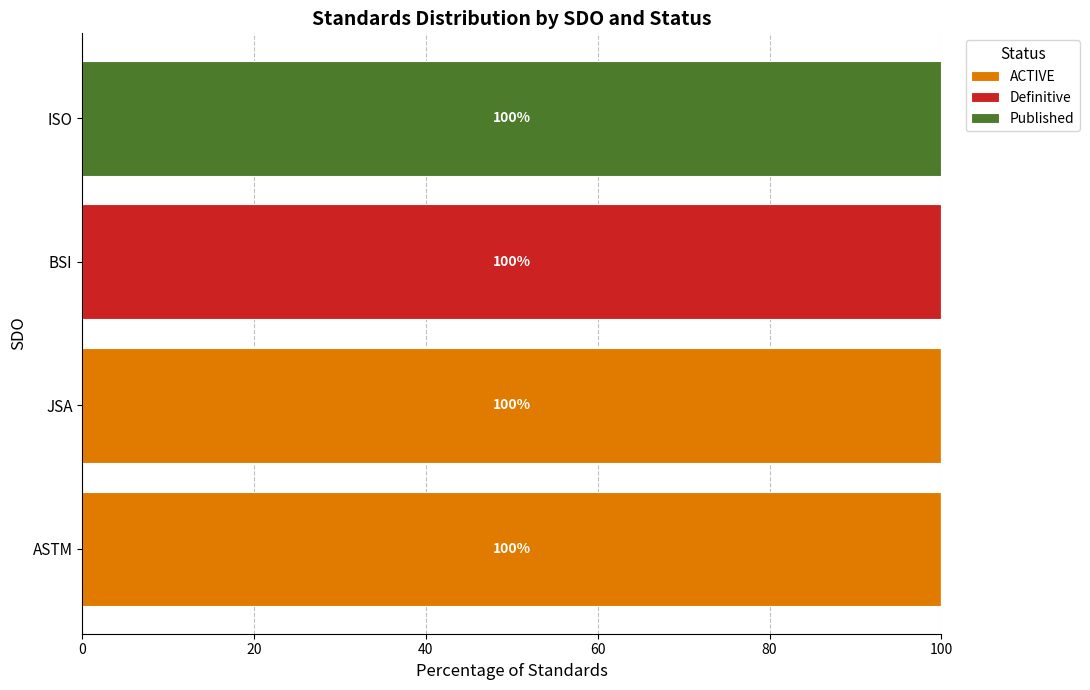

What is the total value across all series at BSI?

100